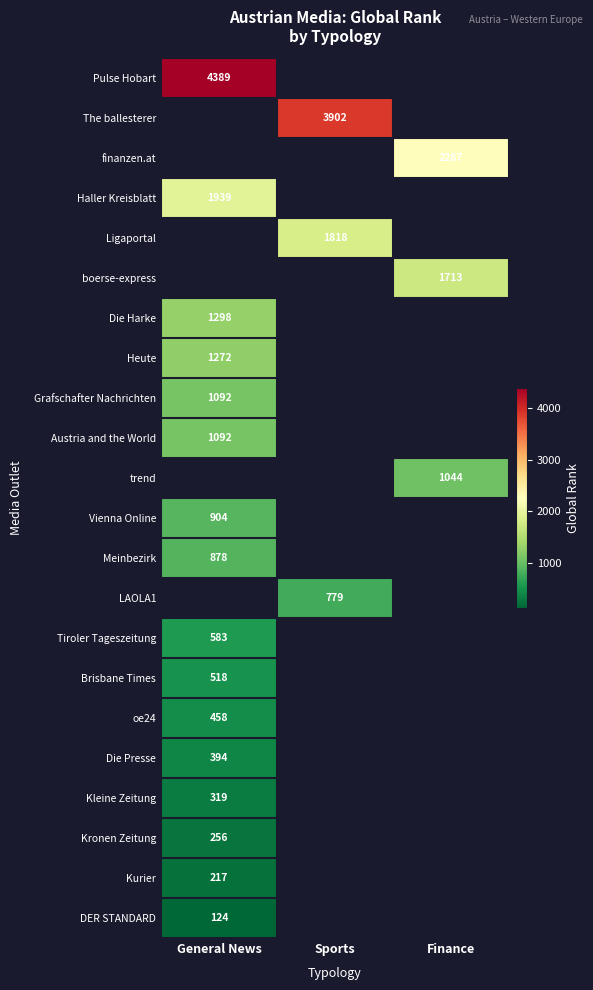

Count the number of data series in this chart.

22